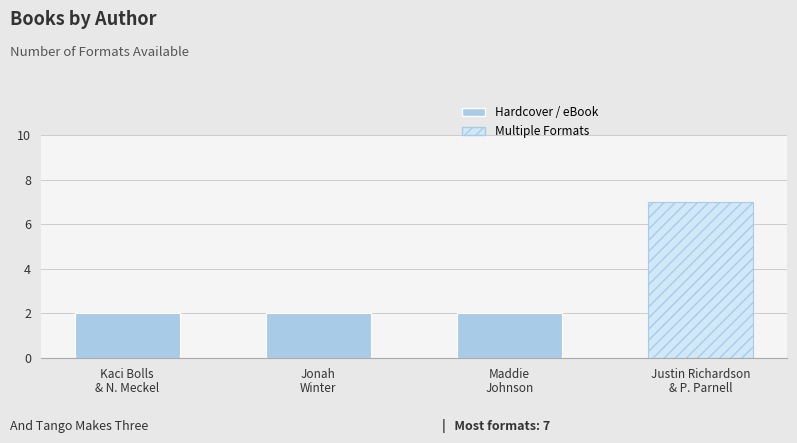

Which has a higher value, Kaci Bolls / Nathan Meckel or Justin Richardson / Peter Parnell?

Justin Richardson / Peter Parnell